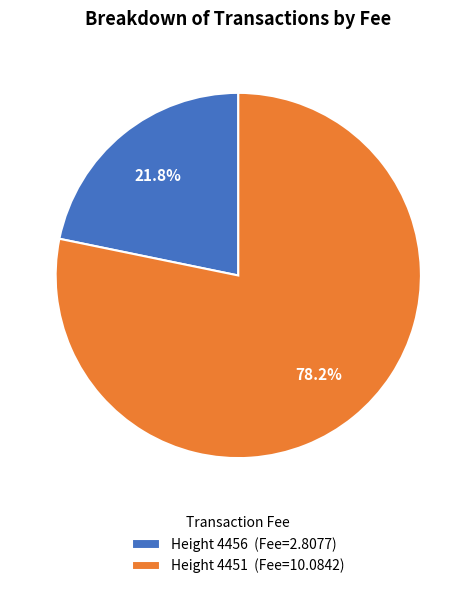

To the nearest percent, what percentage of the pie is Height 4451?

78%